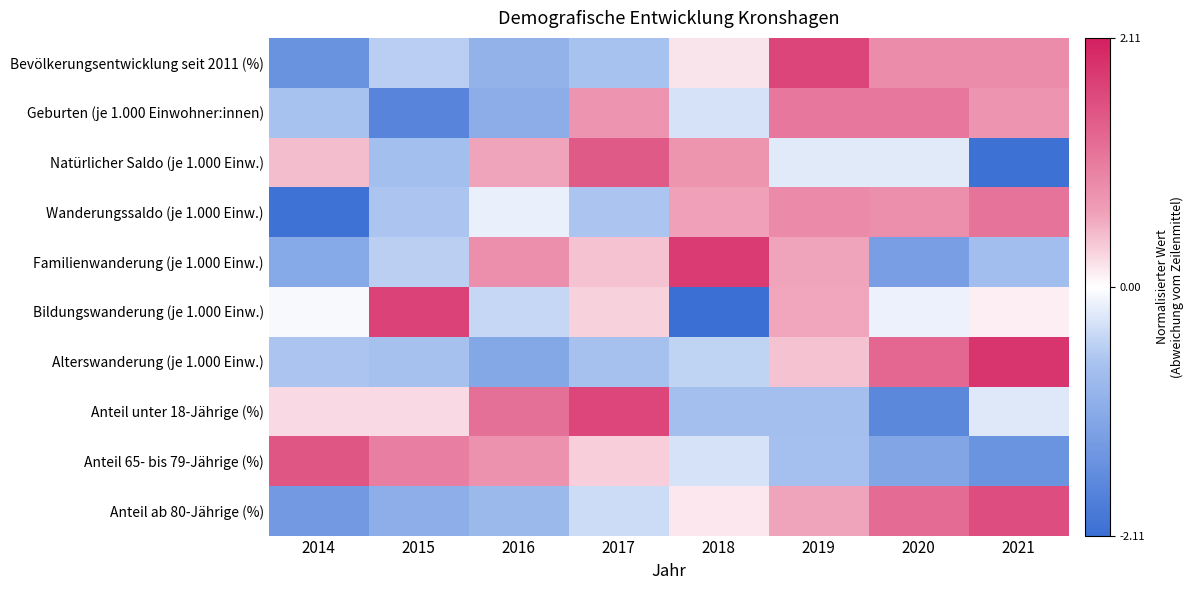

What is the spread (max minus min) of values at 2015?

3.4